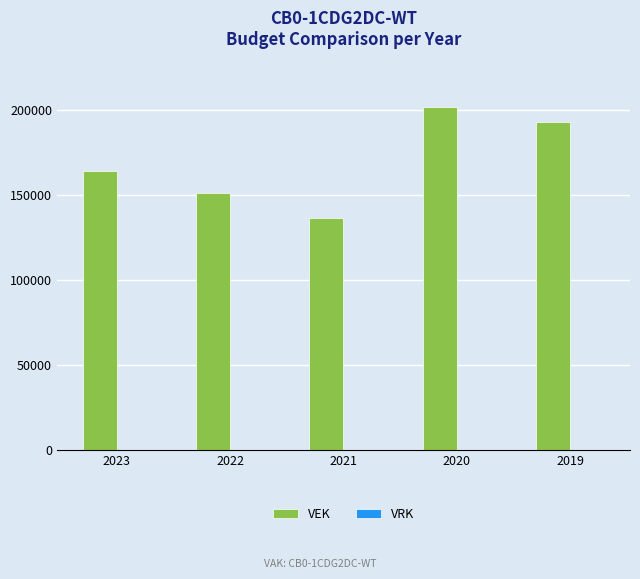

Is it true that the value at 2020 is 53495?

False